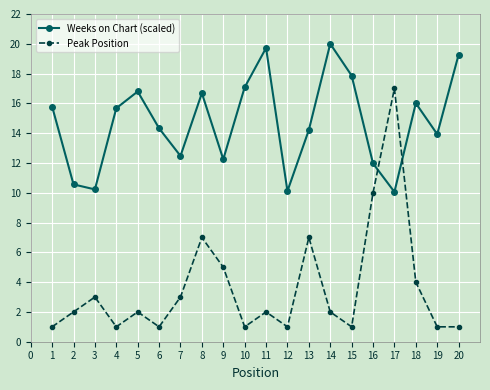

What is the total value across all series at 6?

15.3